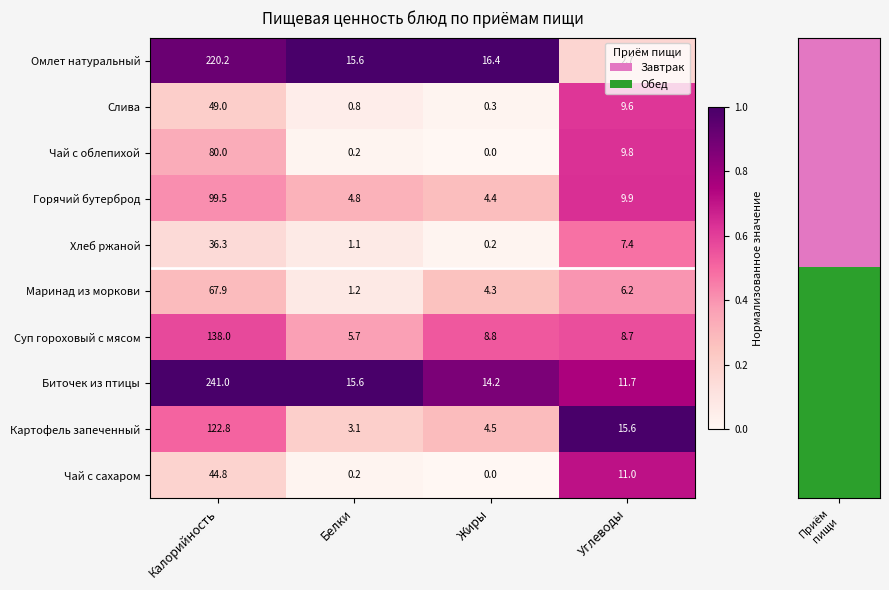

What is the total value across all series at Калорийность?

1099.5